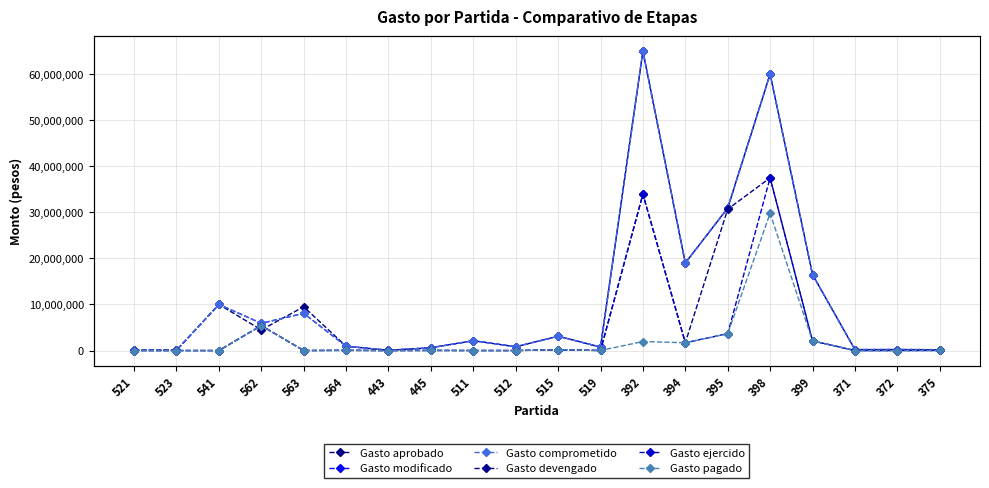

Is it true that Gasto comprometido equals 19000000 at 394?

True